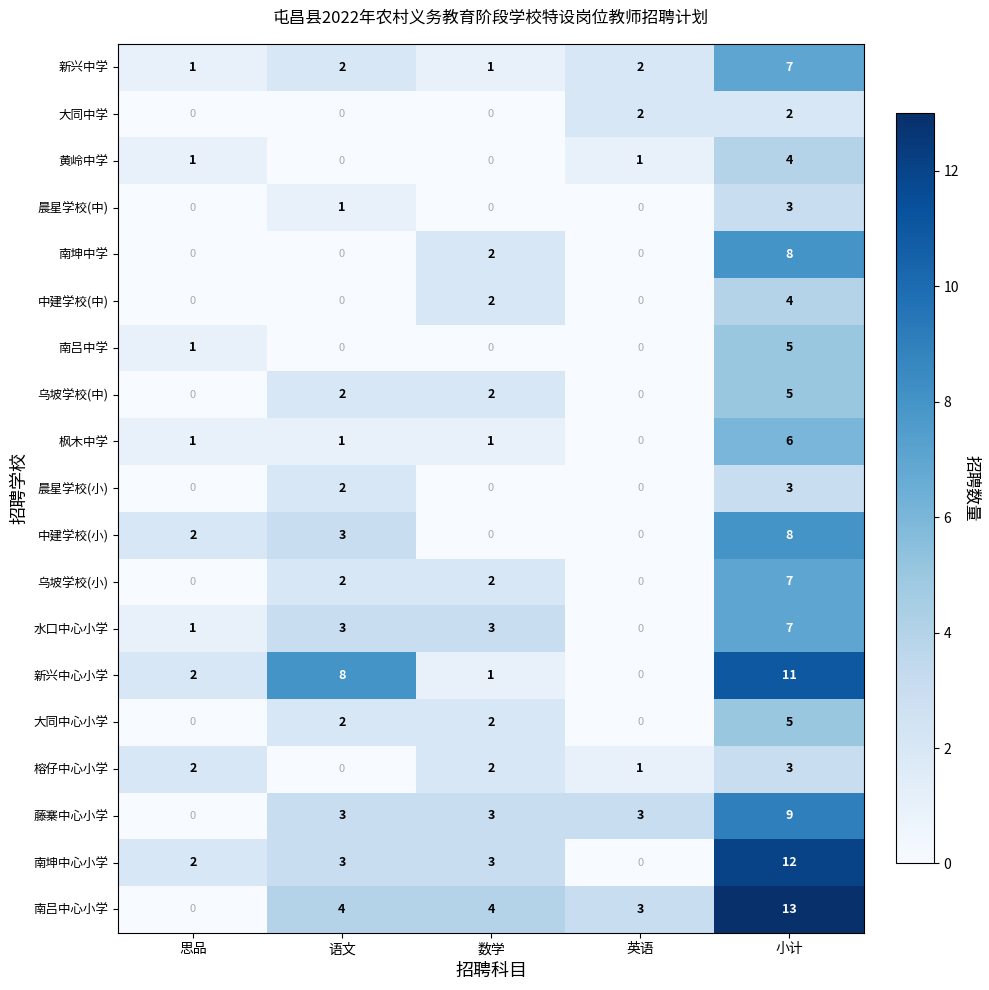

What is the total value across all series at 小计?

122